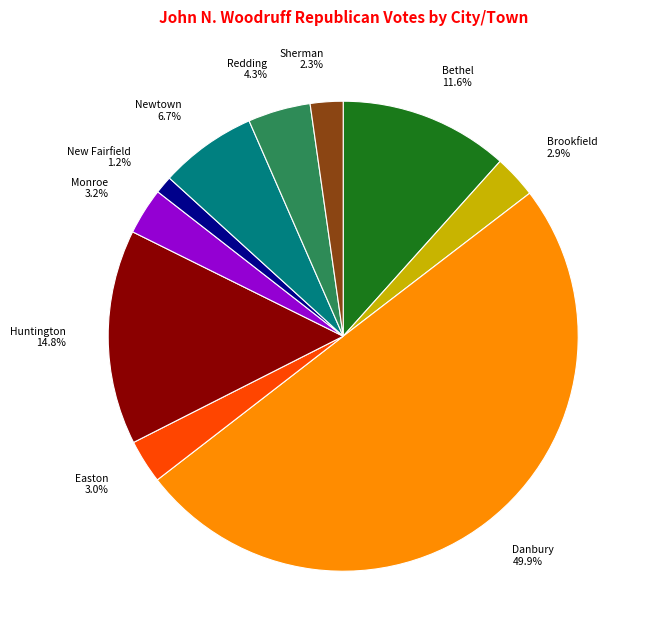

Approximately how many times larger is the value at Sherman compared to Monroe?

0.7